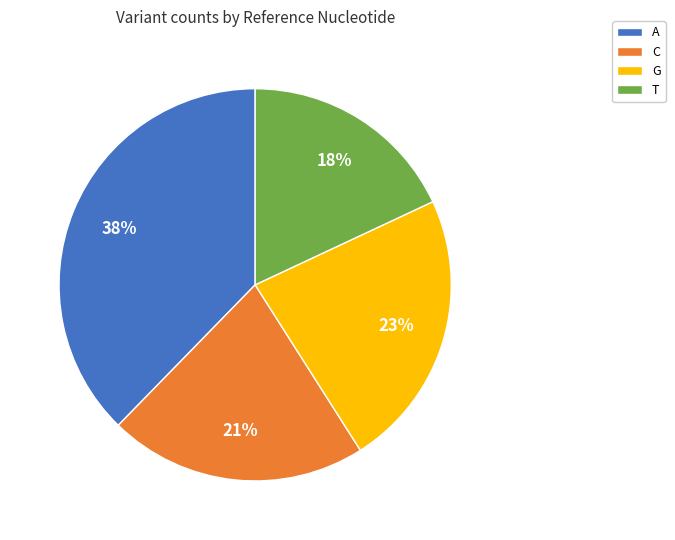

To the nearest percent, what is the difference between the A and T slice percentages?

20%